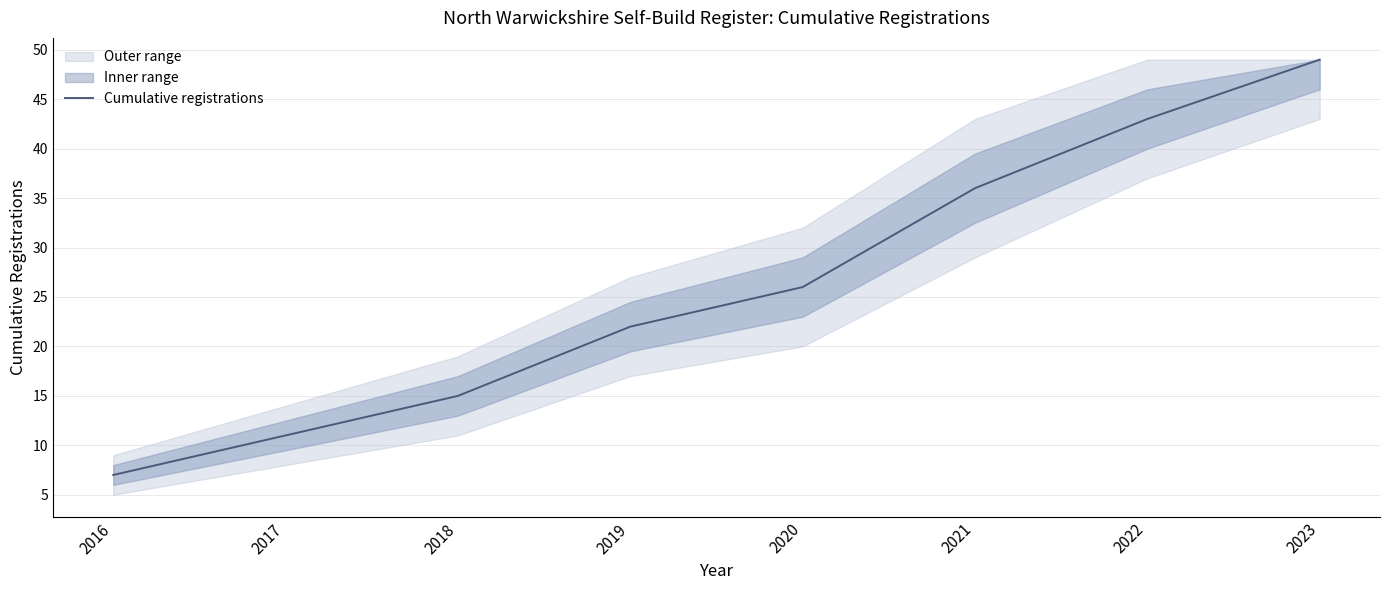

List the labels in order of value, largest first.

2023, 2022, 2021, 2020, 2019, 2018, 2017, 2016